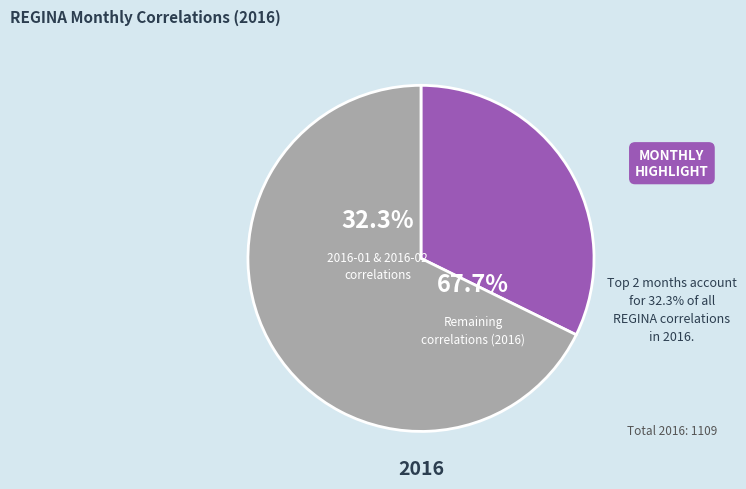

To the nearest percent, what portion does 2016-03 represent?

12%